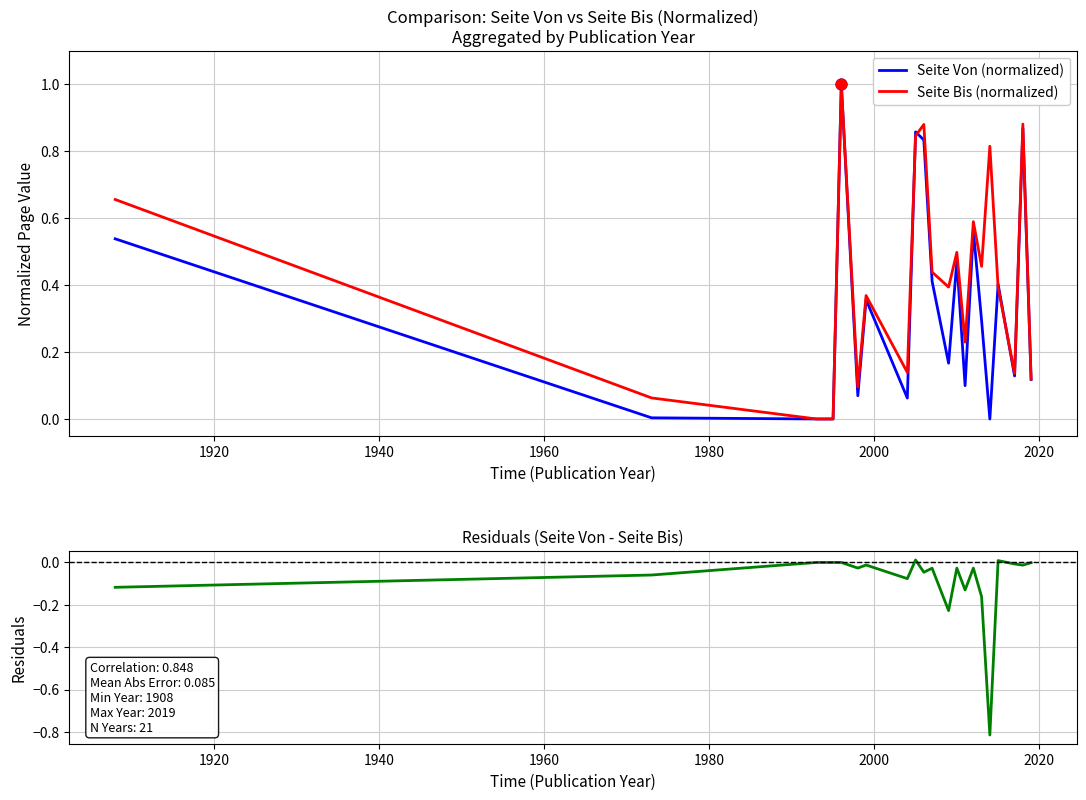

Which series contains the highest Y value?

Seite Von (normalized)